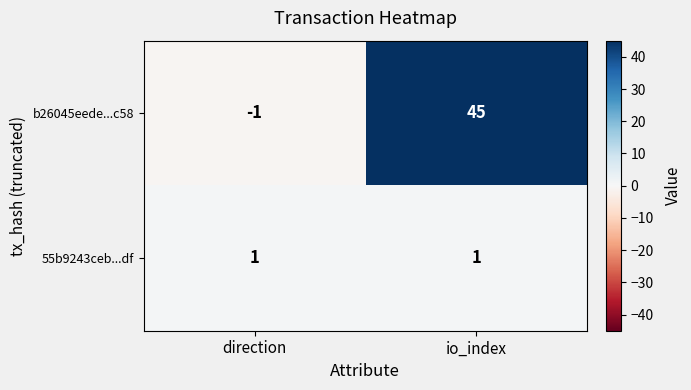

At which label is b26045eede...c58 closest to 22?

direction